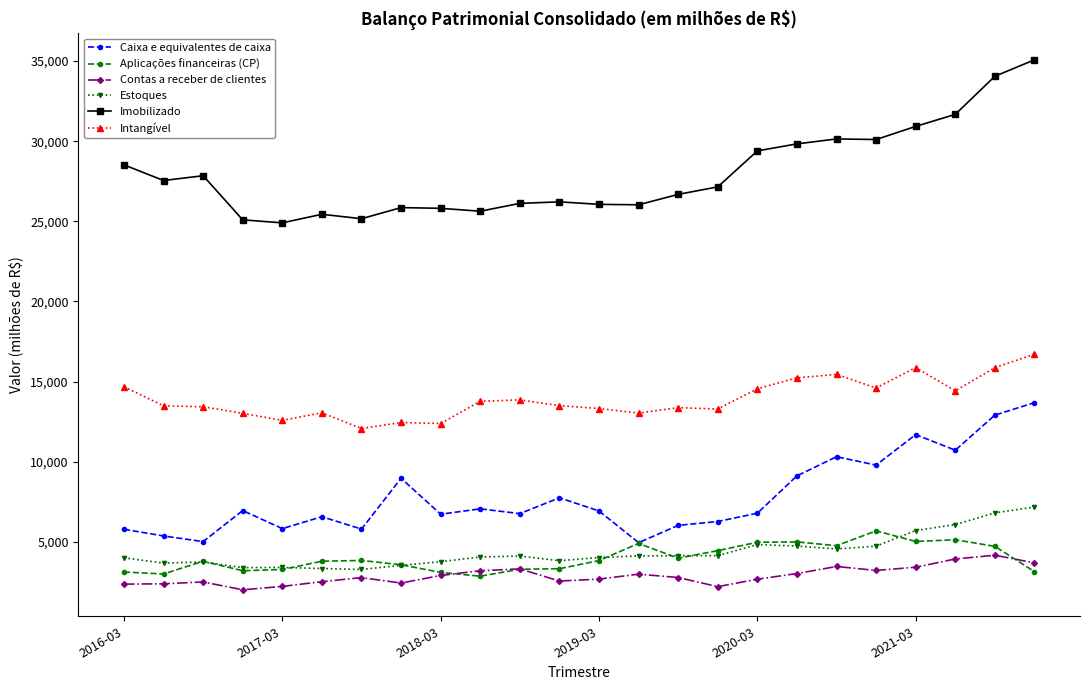

List the series in order of their peak value, lowest first.

Contas a receber de clientes, Aplicações financeiras (CP), Estoques, Caixa e equivalentes de caixa, Intangível, Imobilizado